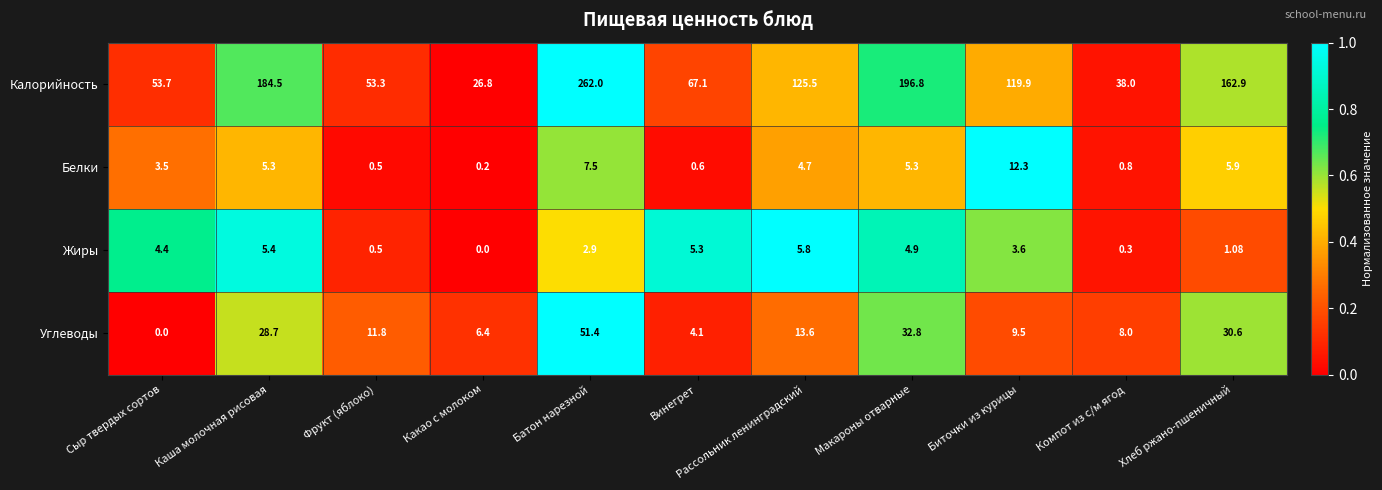

At Компот из с/м ягод, list the series in order from smallest to largest.

Жиры, Белки, Углеводы, Калорийность